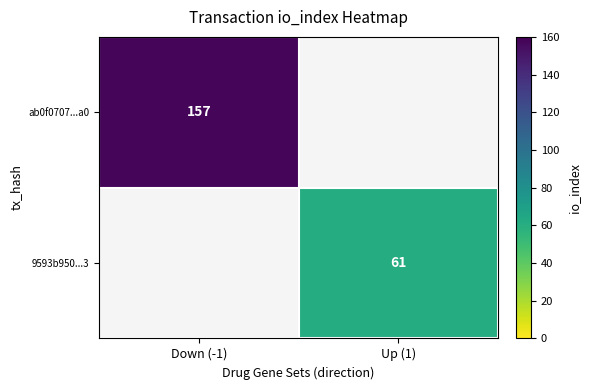

Is it true that ab0f0707...a0 equals 157 at Down (-1)?

True